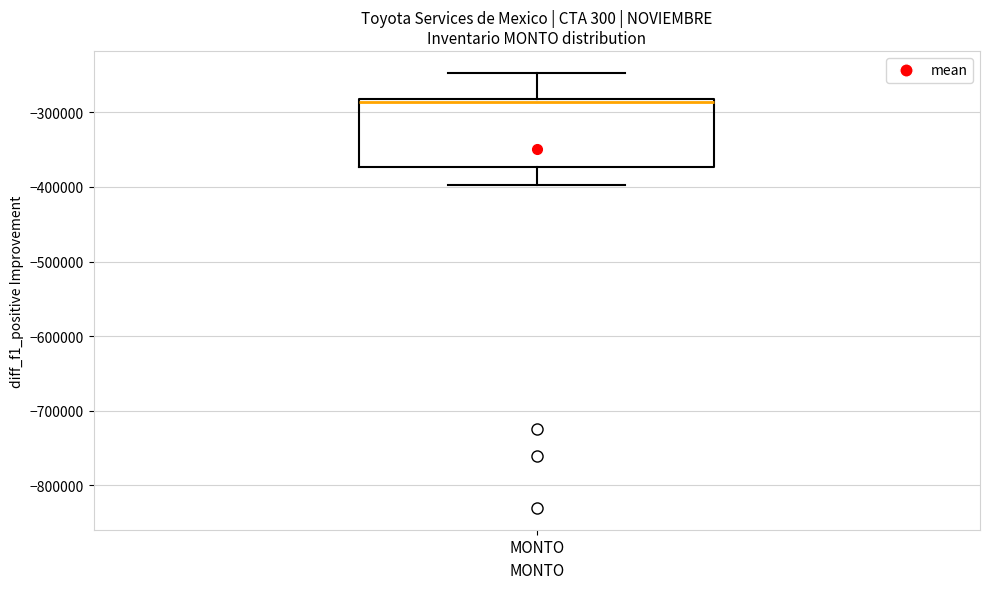

Read this box plot against the y-axis: the position of the median line, the range covered by the box, and the ends of both whiskers. The values are not printed on the chart, so give them approximately, as read against the axis.

median -290000, box -370000 to -280000, whiskers -400000 to -250000